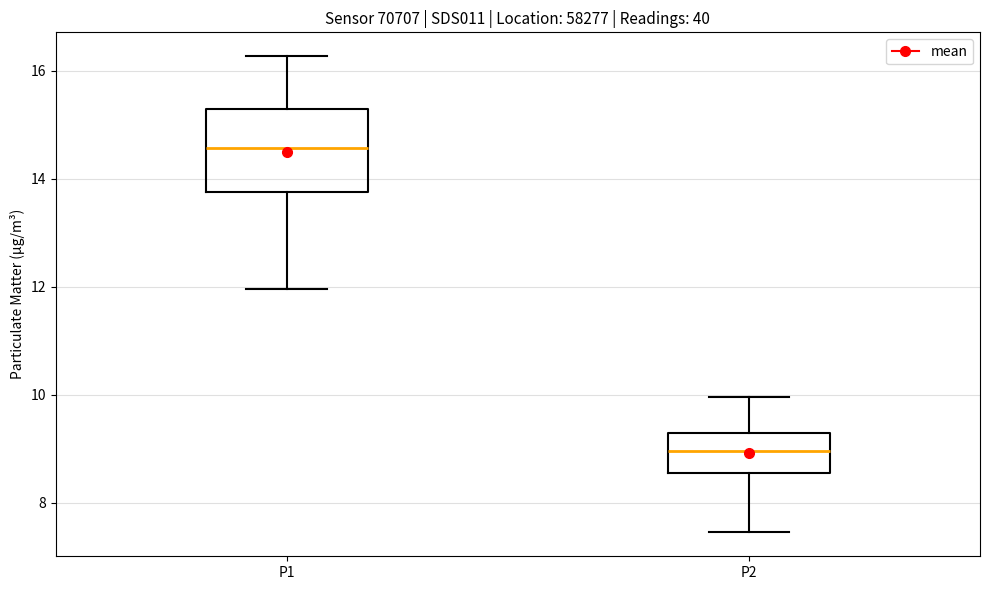

Where does the upper whisker of the box for P1 end on the y-axis? The values are not printed on the chart, so give them approximately, as read against the axis.

16.2